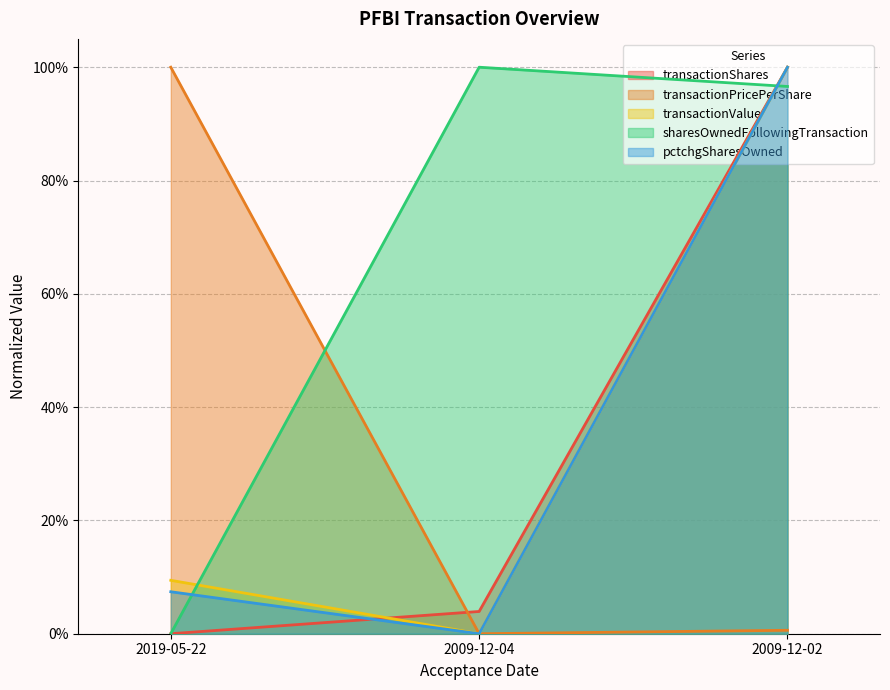

Count the number of categories in the chart.

3